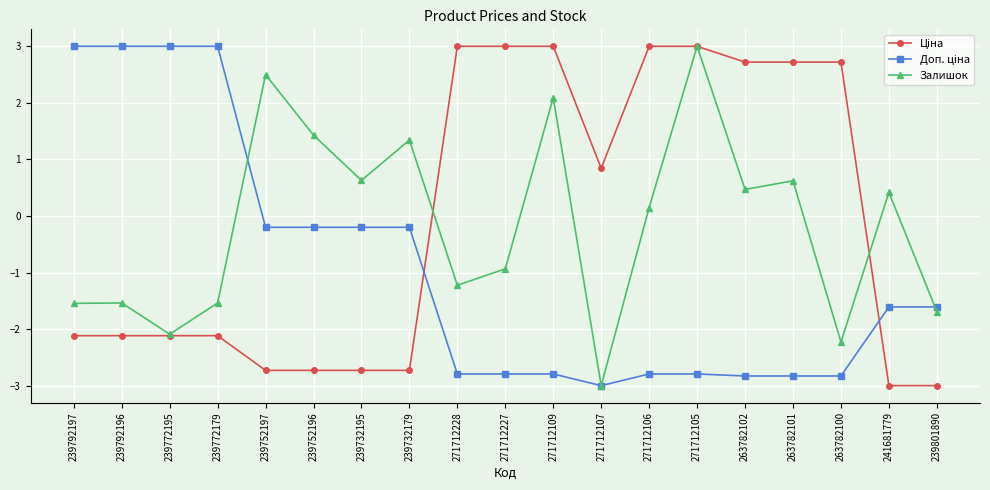

How many values in the Залишок series are below 0?

9